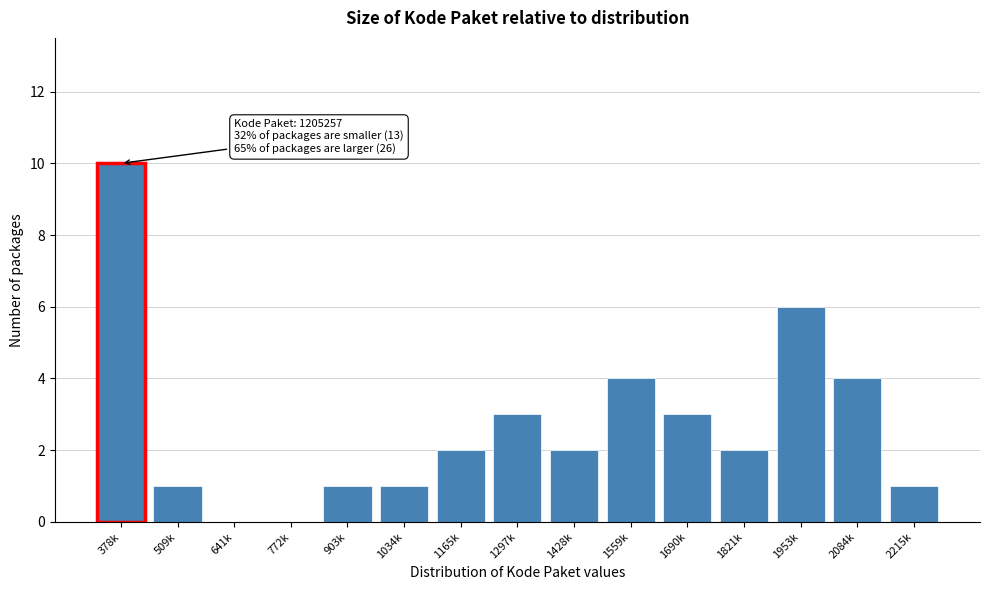

Reading left to right, what are all the values shown in this chart?

378k=10	509k=1	641k=0	772k=0	903k=1	1034k=1	1165k=2	1297k=3	1428k=2	1559k=4	1690k=3	1821k=2	1953k=6	2084k=4	2215k=1